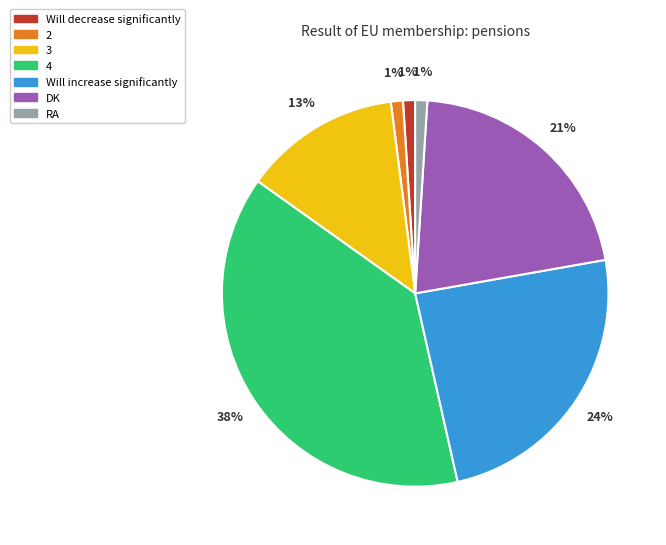

Count the number of slices in the pie.

7